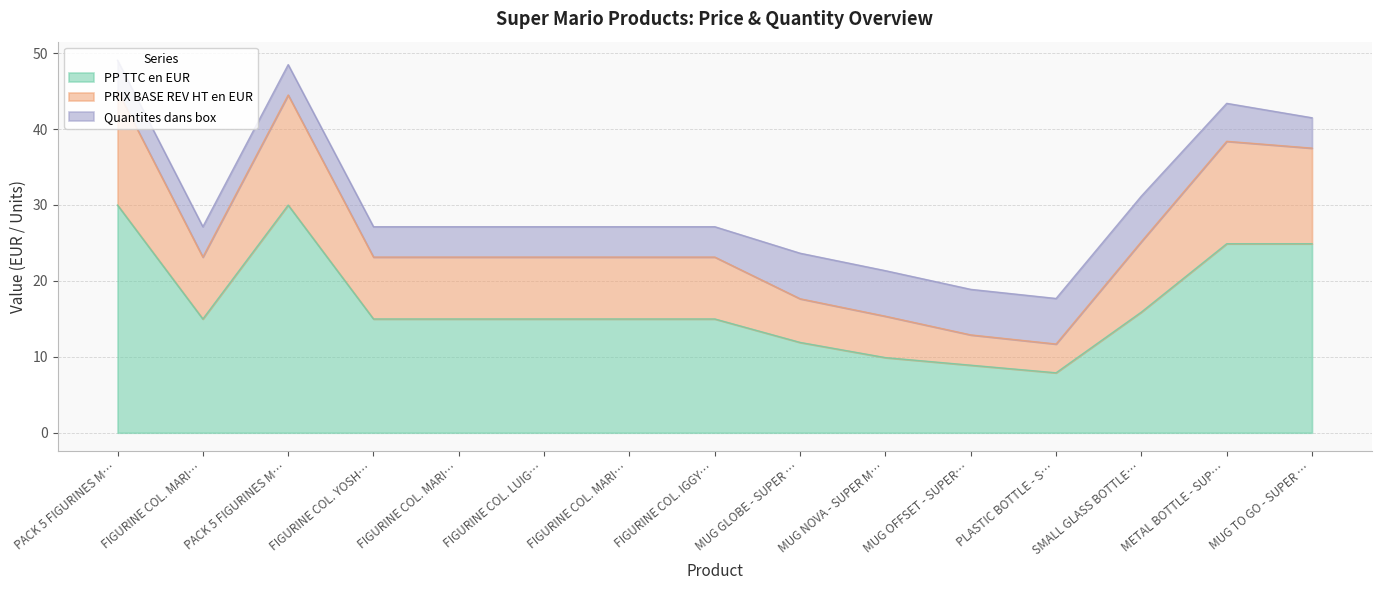

What is the difference between the maximum and minimum values in the PP TTC en EUR series?

22.1